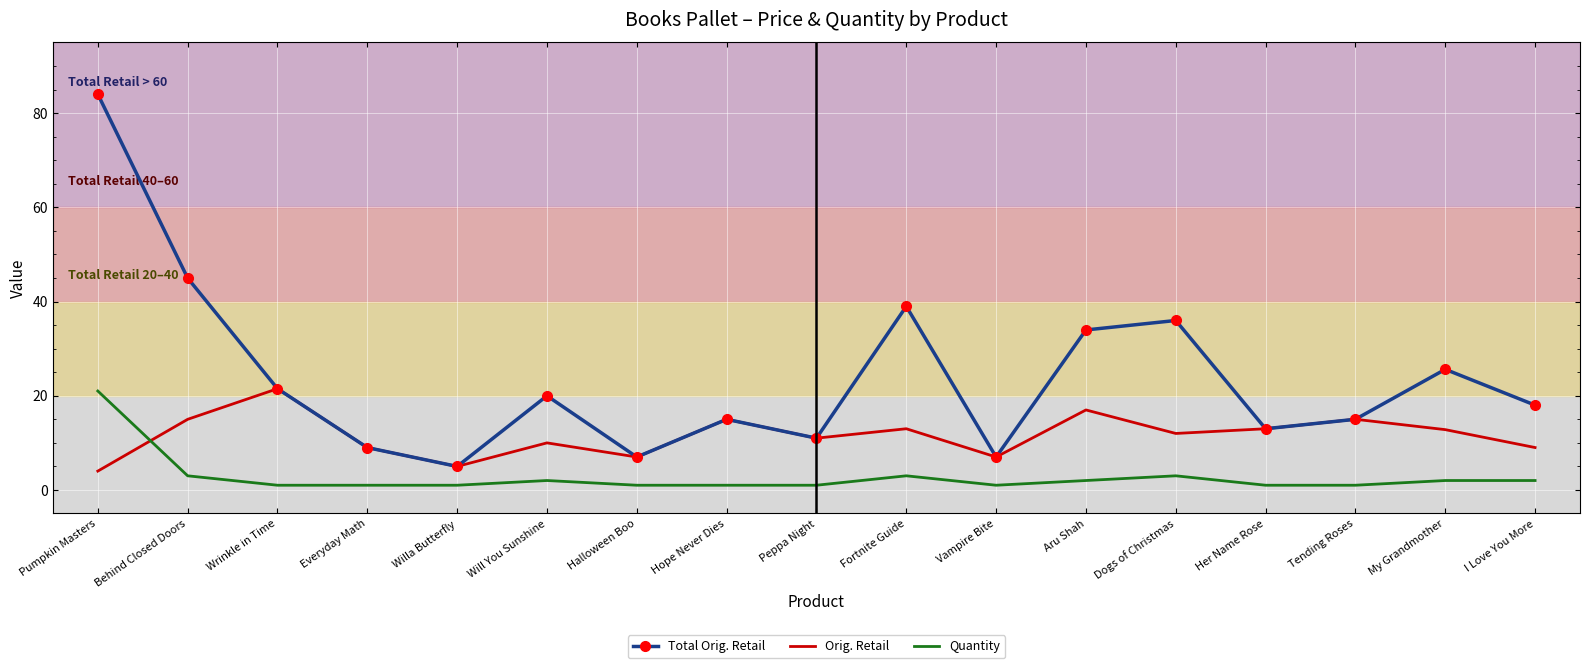

Rank the series at Fortnite Guide from highest to lowest value.

Total Orig. Retail, Orig. Retail, Quantity